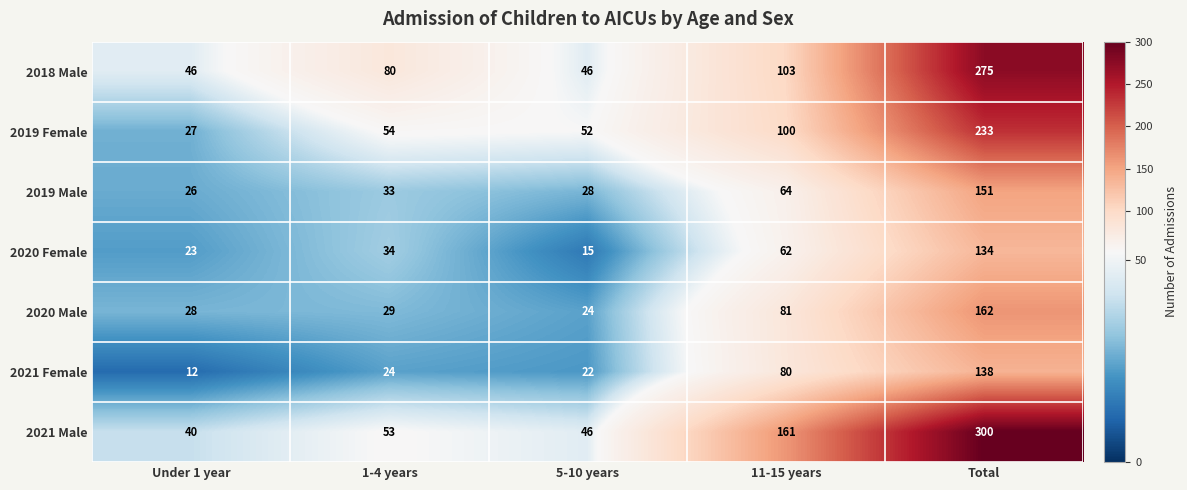

Count the number of data series in this chart.

7